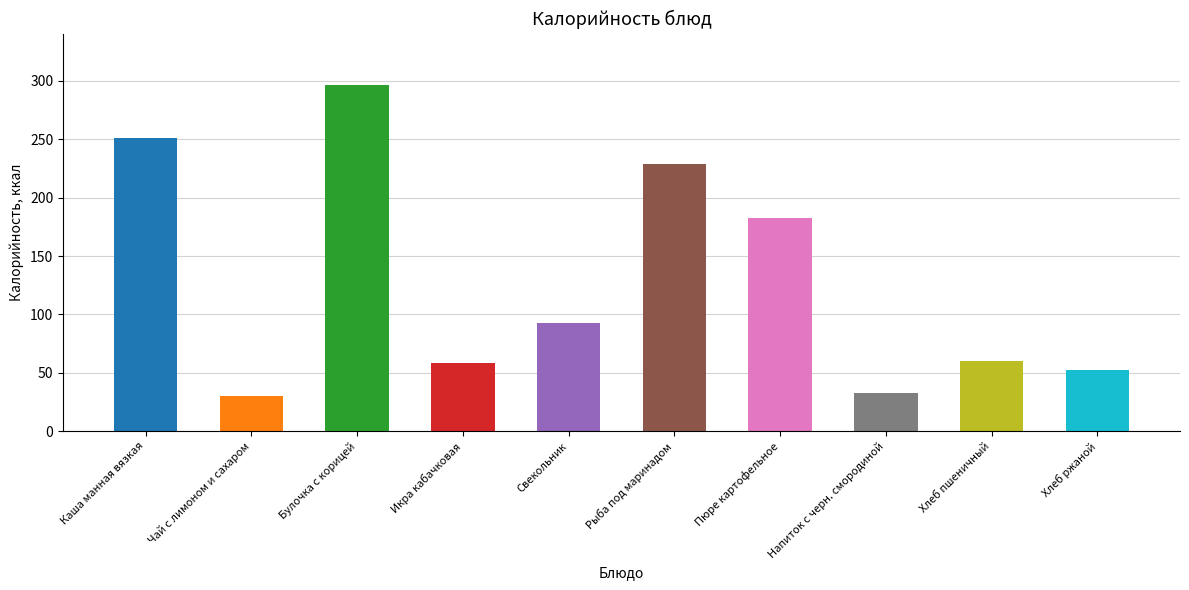

Reading left to right, extract all data points from this chart.

251.3	29.8	296.1	58.2	92.3	228.6	182.7	32.7	59.7	52.2